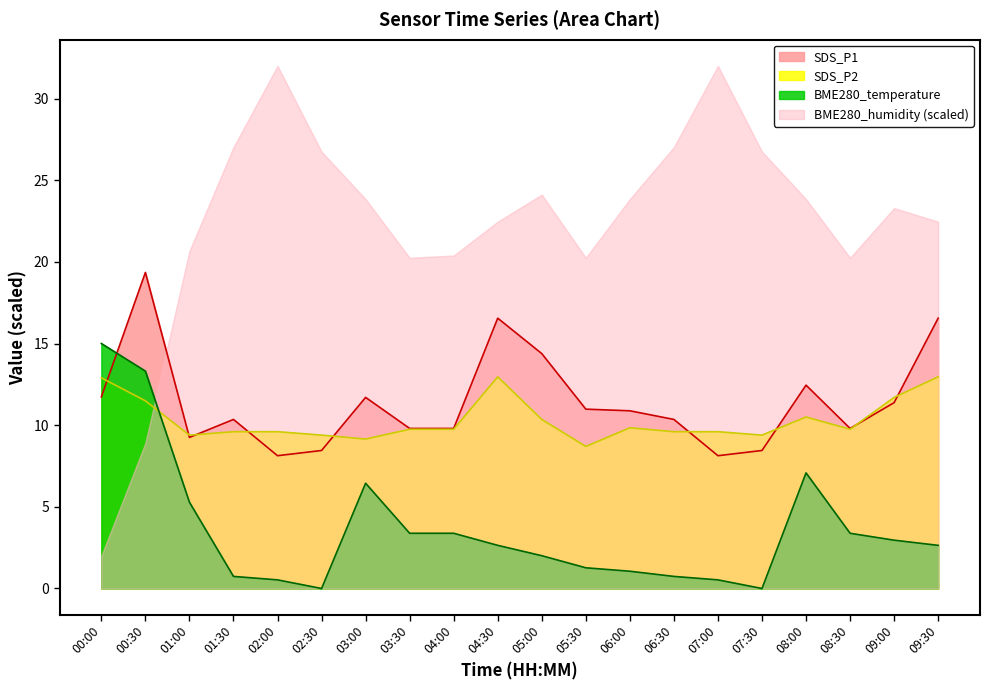

What is the maximum value for SDS_P2?

13.0